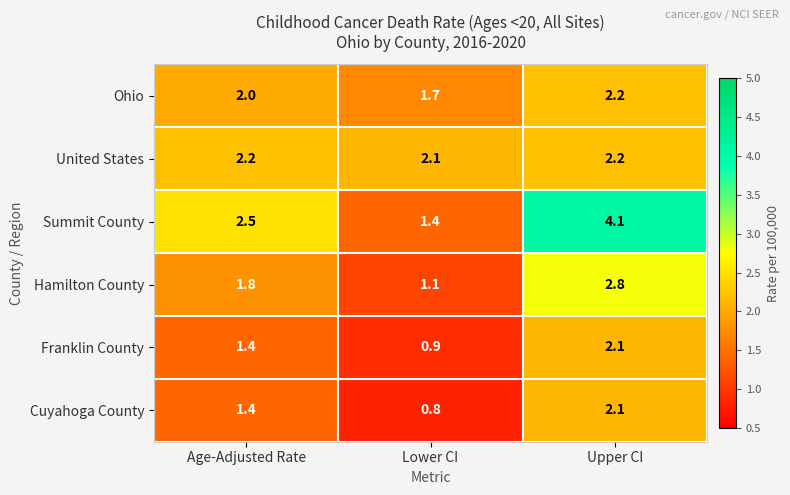

Reading right to left, transcribe all the data shown in this chart.

Ohio: 2.2	1.7	2.0
United States: 2.2	2.1	2.2
Summit County: 4.1	1.4	2.5
Hamilton County: 2.8	1.1	1.8
Franklin County: 2.1	0.9	1.4
Cuyahoga County: 2.1	0.8	1.4